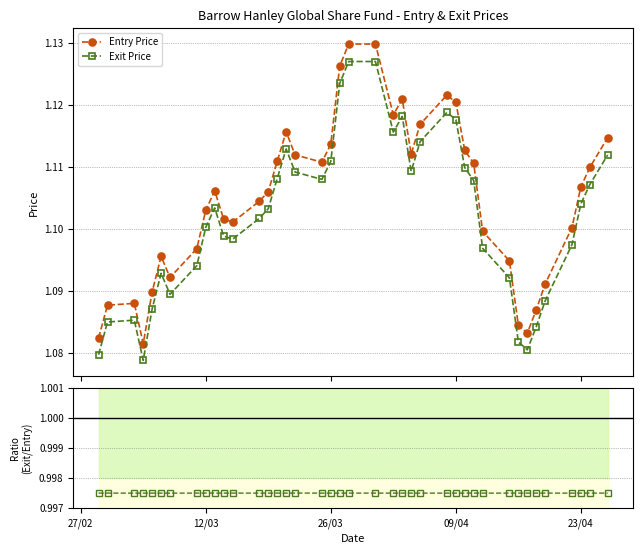

Count the number of data series in this chart.

3